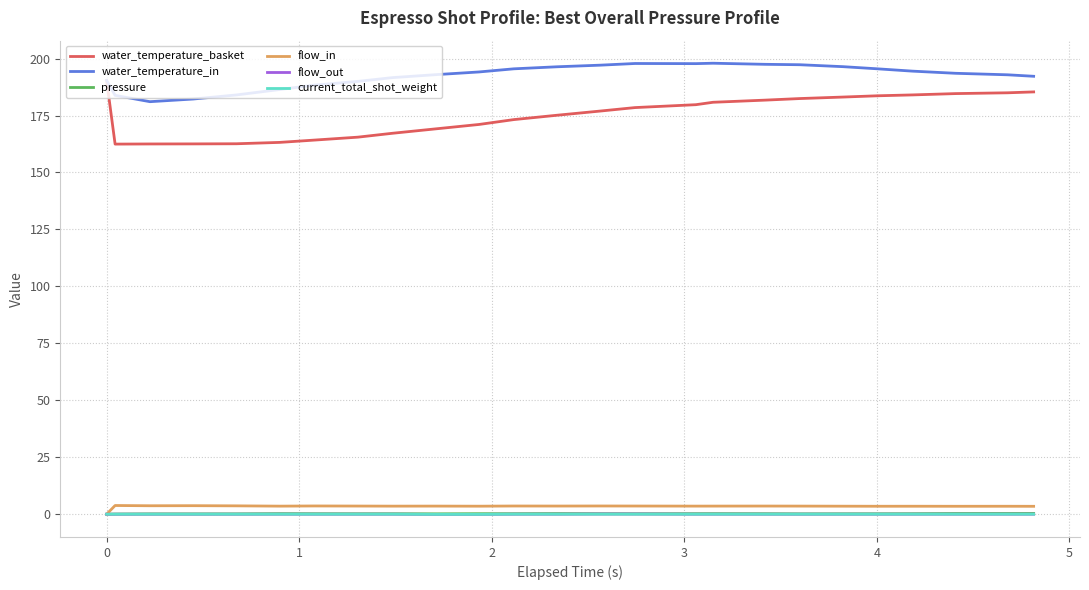

True or false: water_temperature_in and flow_in cross at least once.

False